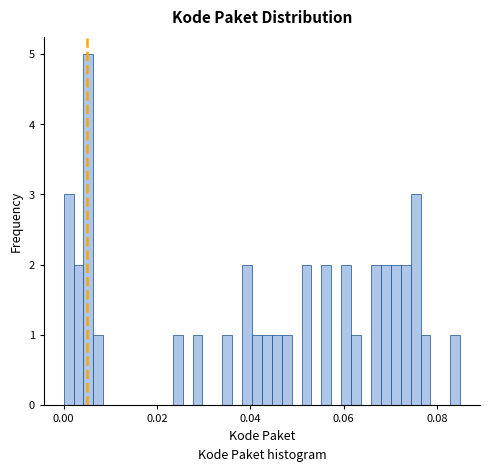

Read against the x-axis, roughly where is the centre of the tallest bar?

0.006